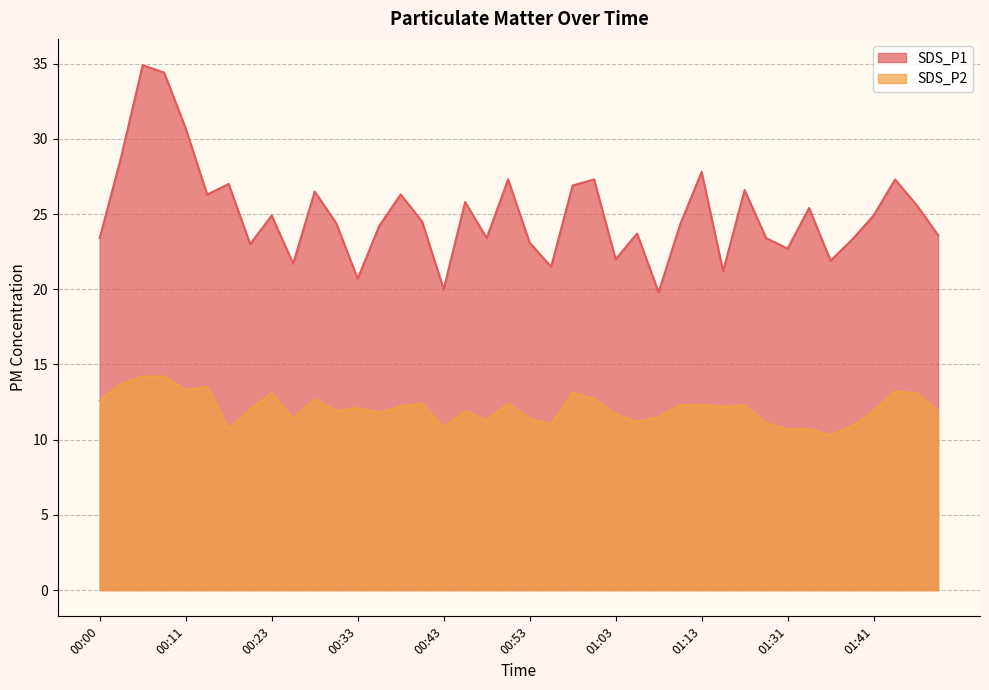

True or false: SDS_P1 and SDS_P2 cross at least once.

False